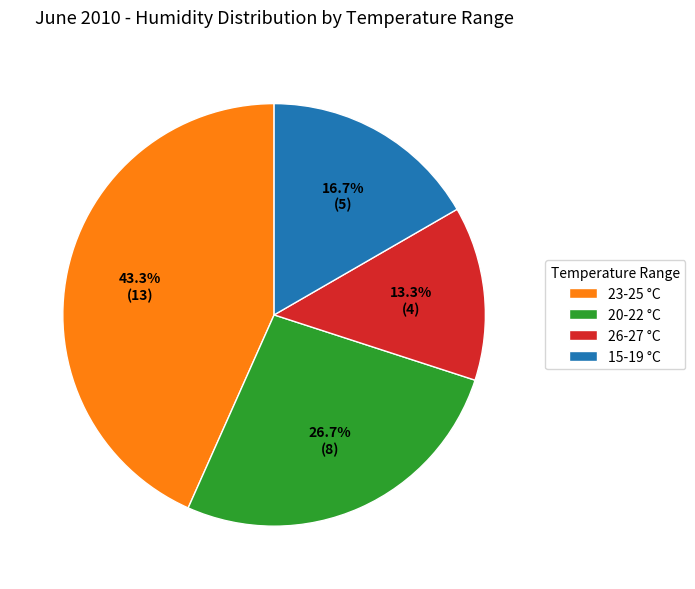

Which has a higher value, 20-22 °C or 15-19 °C?

20-22 °C